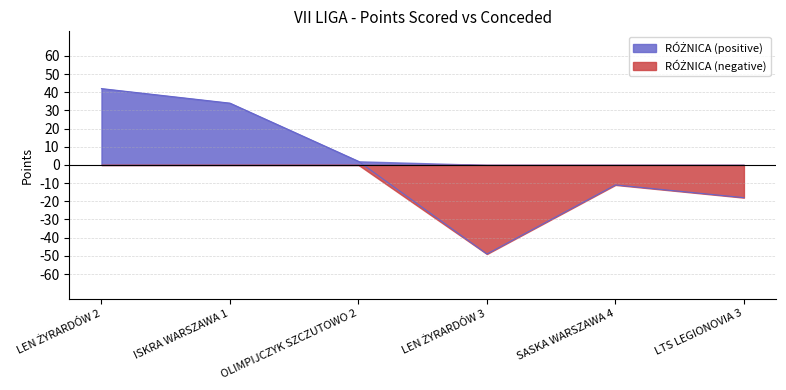

What is the label of the 3rd point from the left?

OLIMPIJCZYK SZCZUTOWO 2